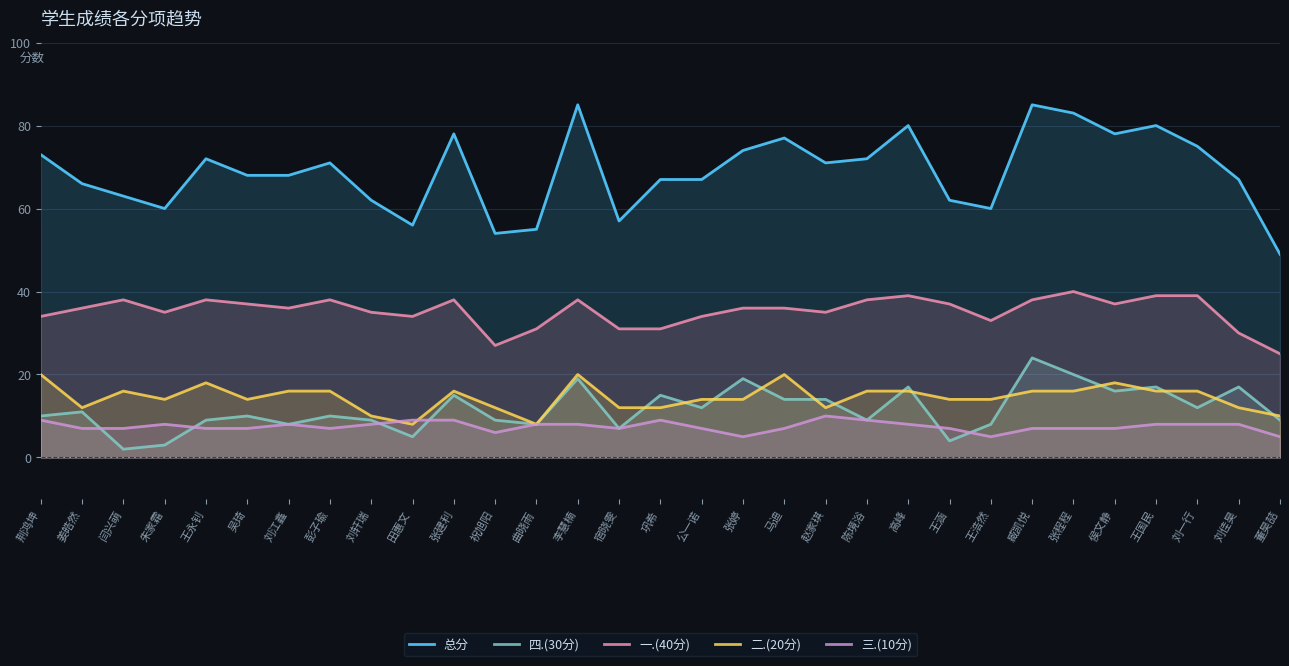

What position from the right is 董昊喆?

1